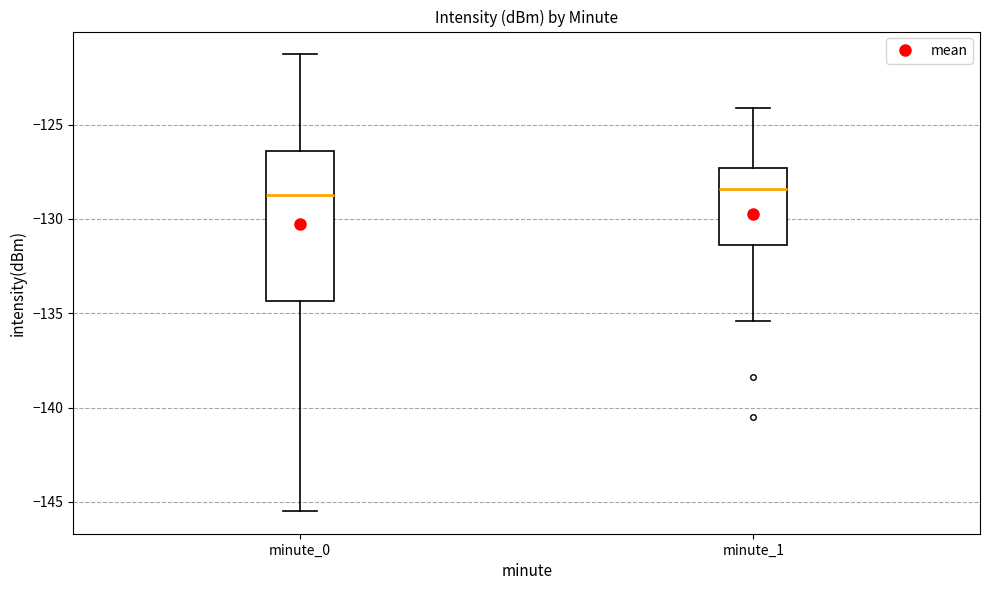

Where does the lower whisker of the box for minute_1 end on the y-axis? The values are not printed on the chart, so give them approximately, as read against the axis.

-135.5